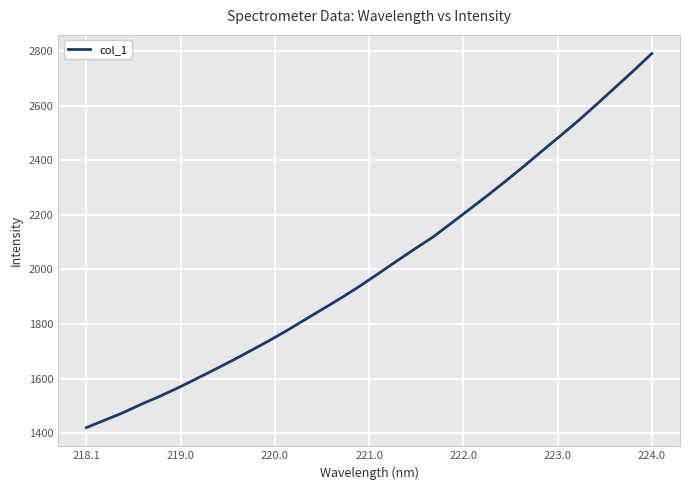

What is the greatest value displayed?

2791.2